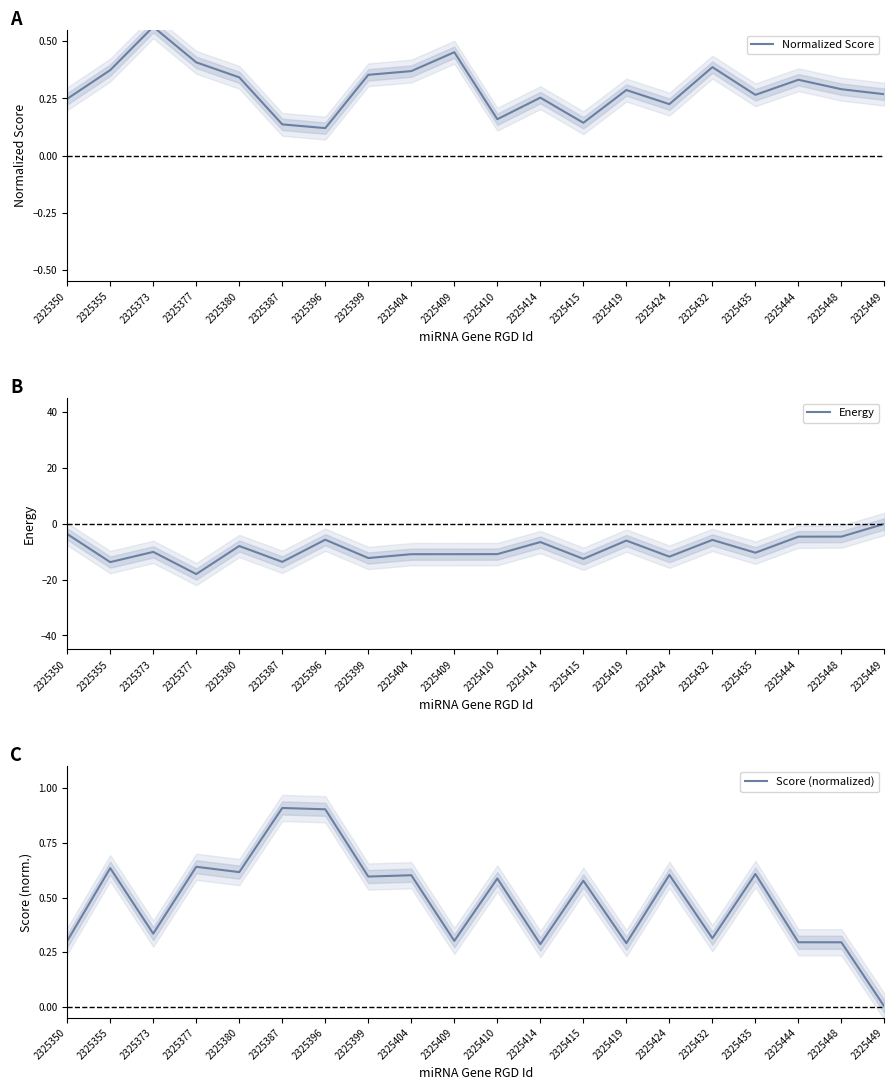

How many series are shown in this chart?

3